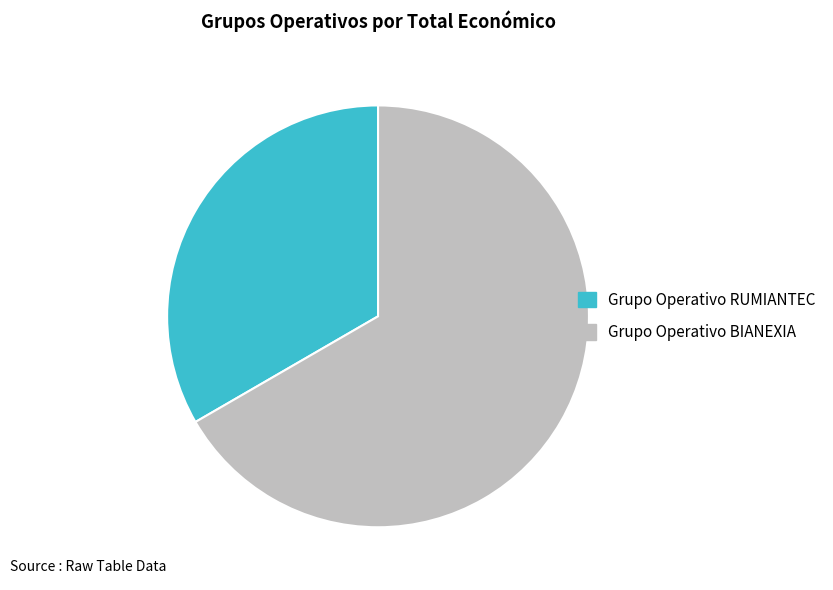

Is the sum of Grupo Operativo RUMIANTEC and Grupo Operativo BIANEXIA greater than half?

Yes